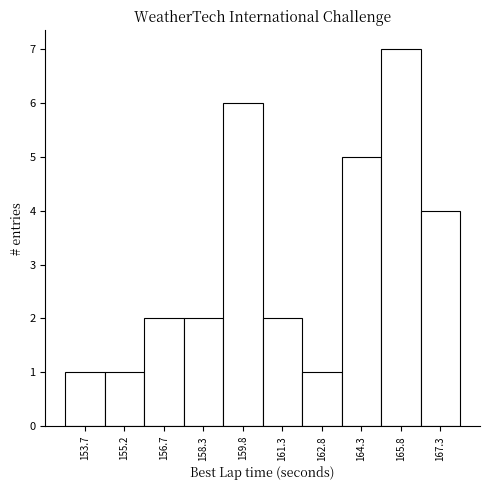

Over which range of the x-axis is the bar tallest?

165.0 to 166.6